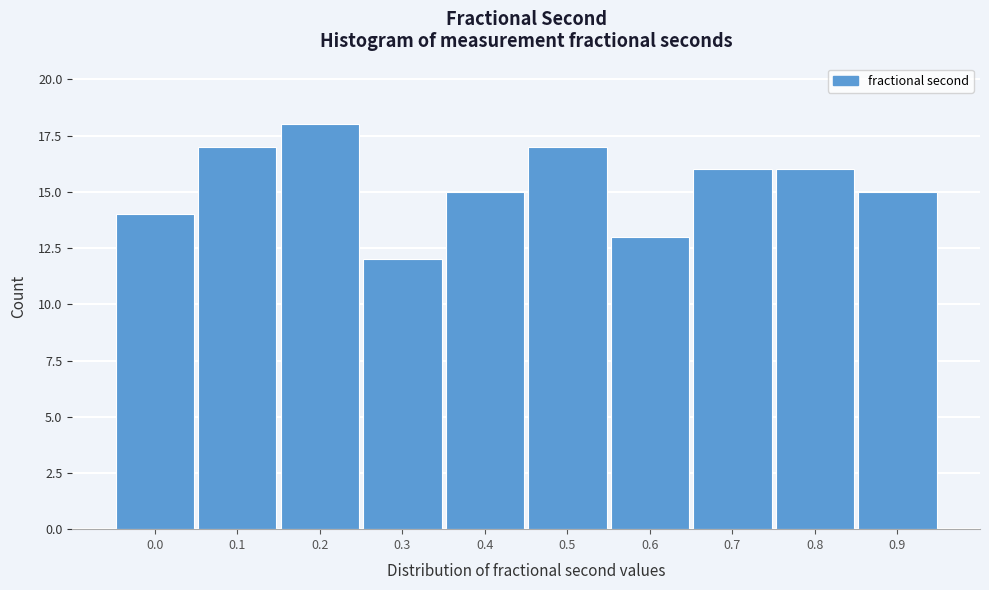

Reading right to left, extract all data points from this chart.

15	16	16	13	17	15	12	18	17	14